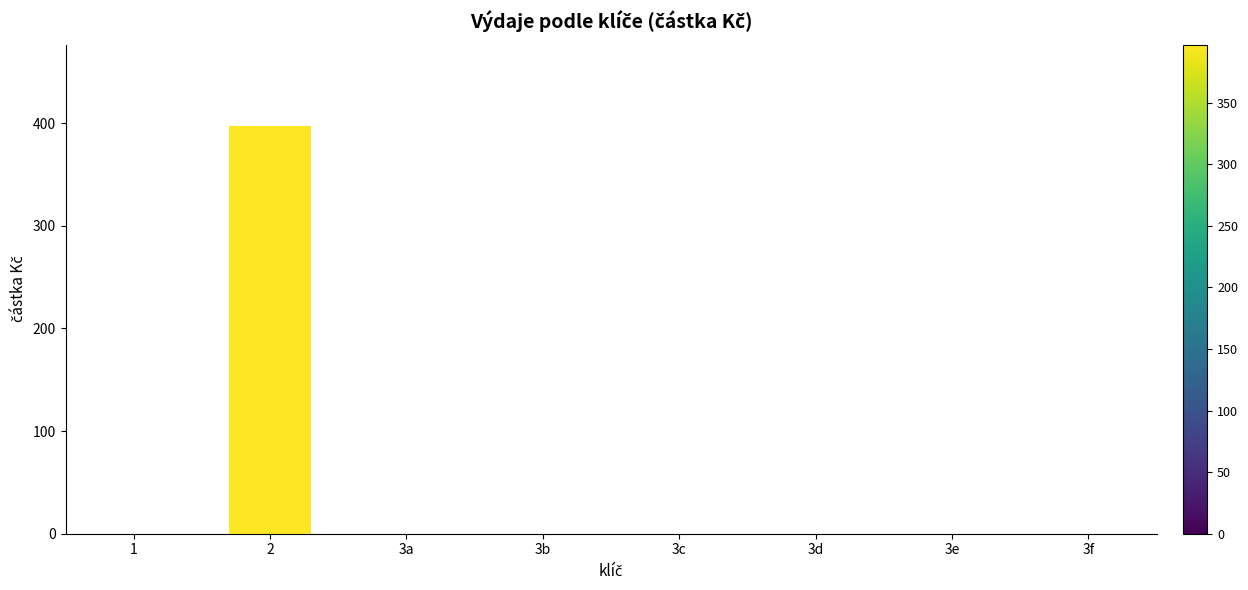

What is the change in value from 1 to 2?

+397.0